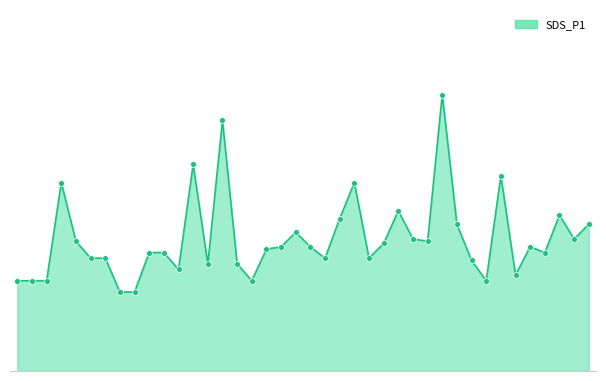

Is this an area chart (filled region under the line)?

Yes